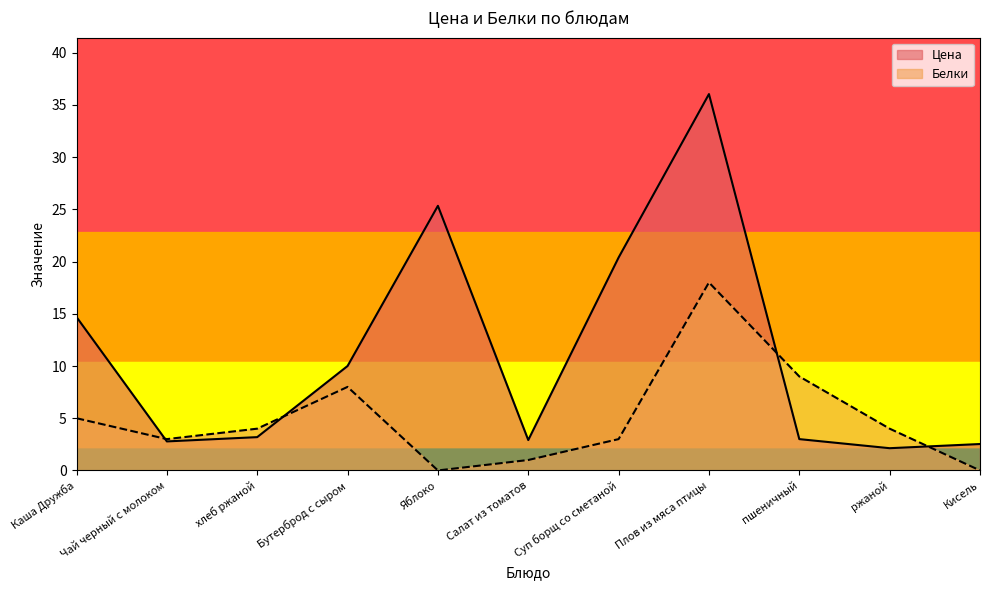

Reading left to right, what are all the values shown in this chart?

Цена: 14.7	2.8	3.2	10.0	25.3	2.9	20.4	36.0	3.0	2.1	2.5
Белки: 5.0	3.0	4.0	8.0	0.0	1.0	3.0	18.0	9.0	4.0	0.0